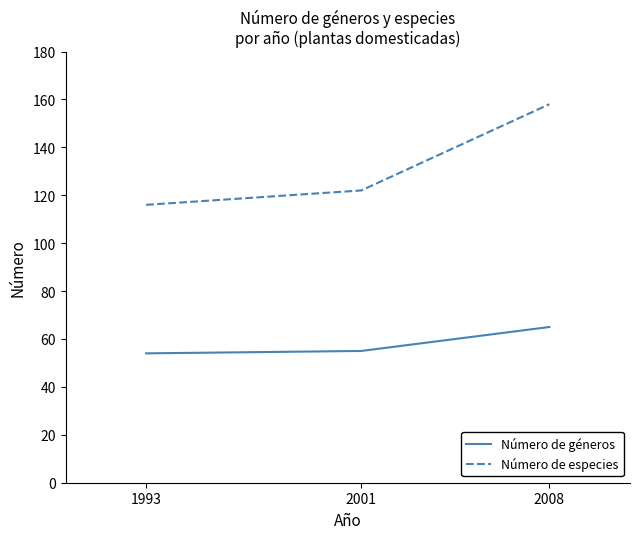

What is the spread (max minus min) of values at 1993?

62